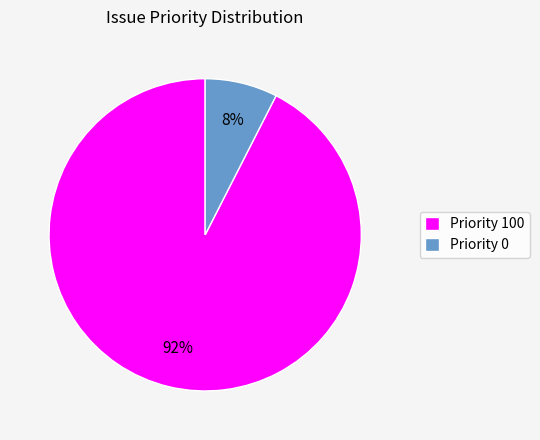

To the nearest percent, what portion does Priority 100 represent?

92%